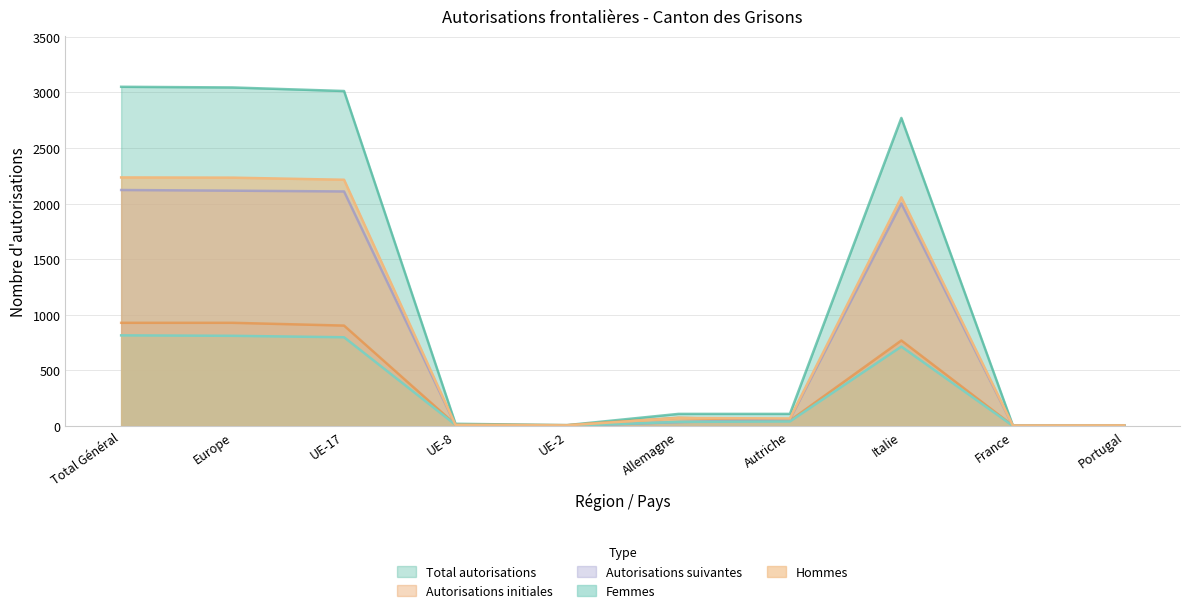

In Hommes, how many points are lower than both neighbors (excluding endpoints)?

3